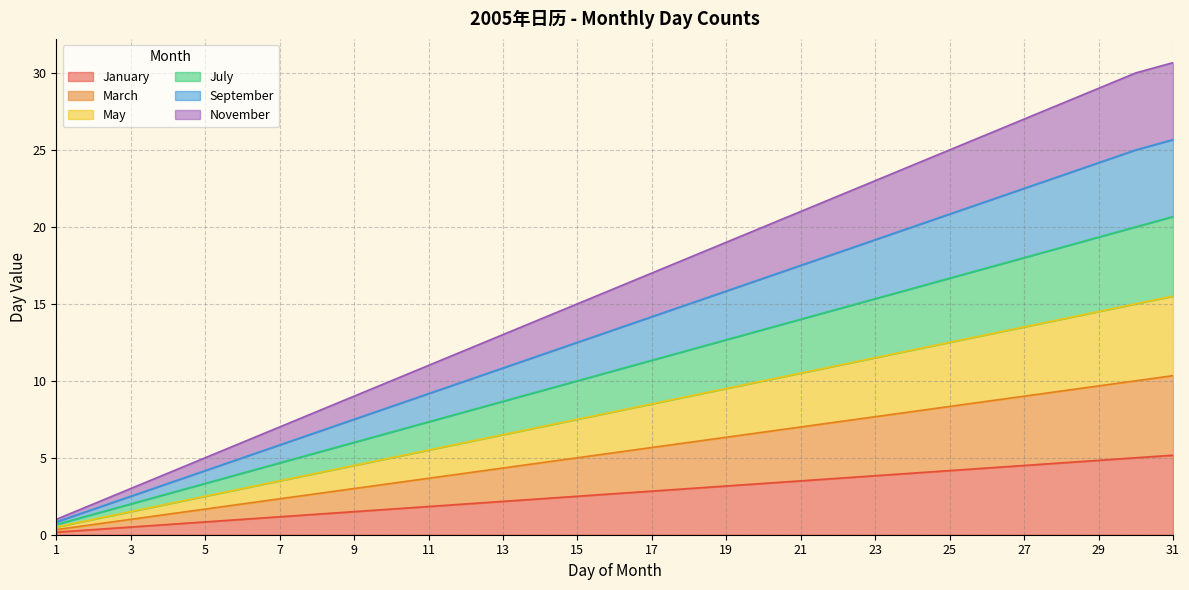

True or false: January and November cross at least once.

False